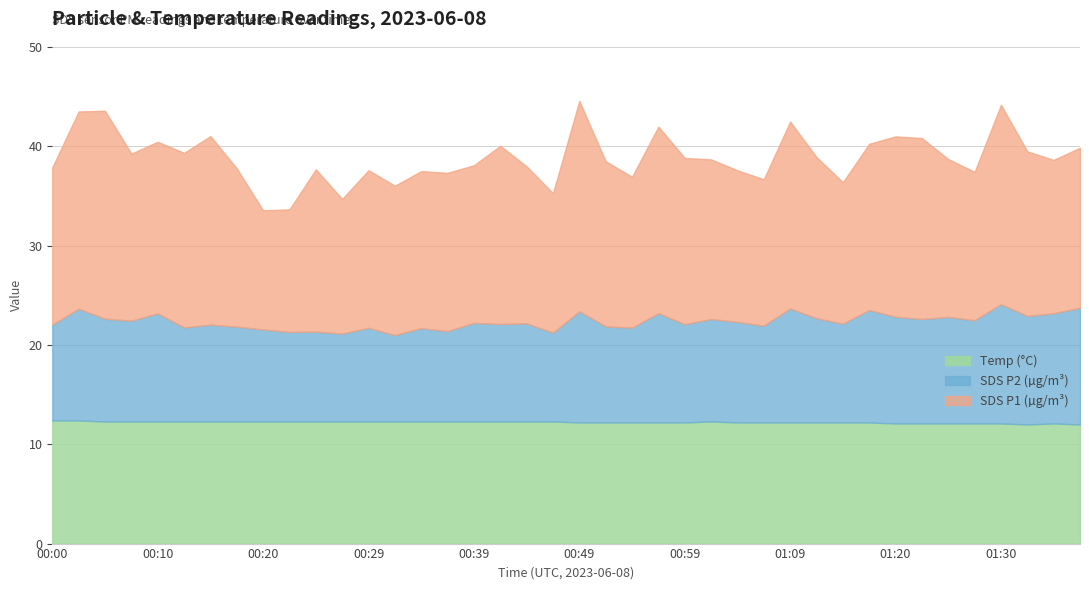

What is the smallest value displayed?

12.0